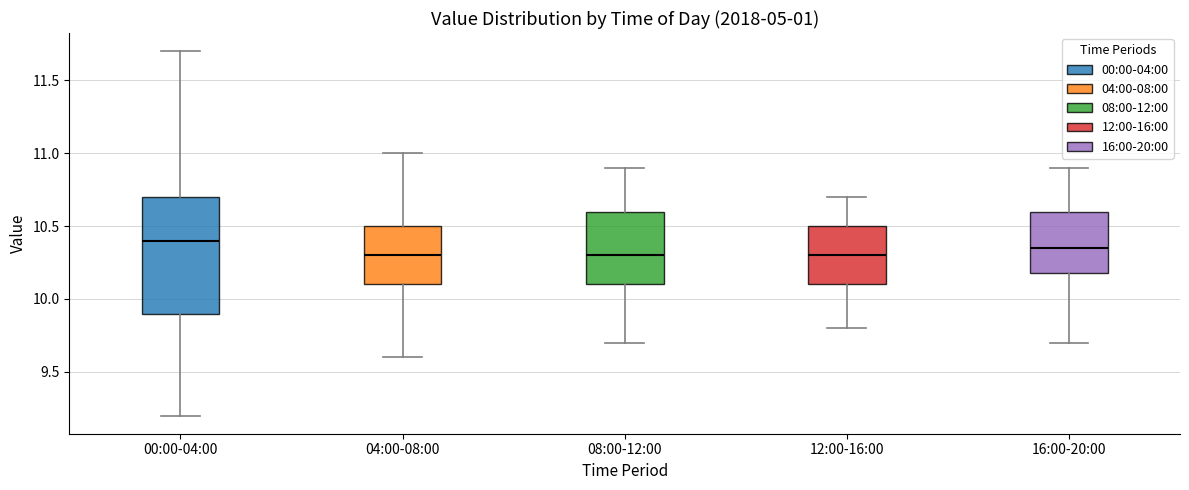

Comparing the boxes themselves (not the whiskers), which one is the tallest?

00:00-04:00